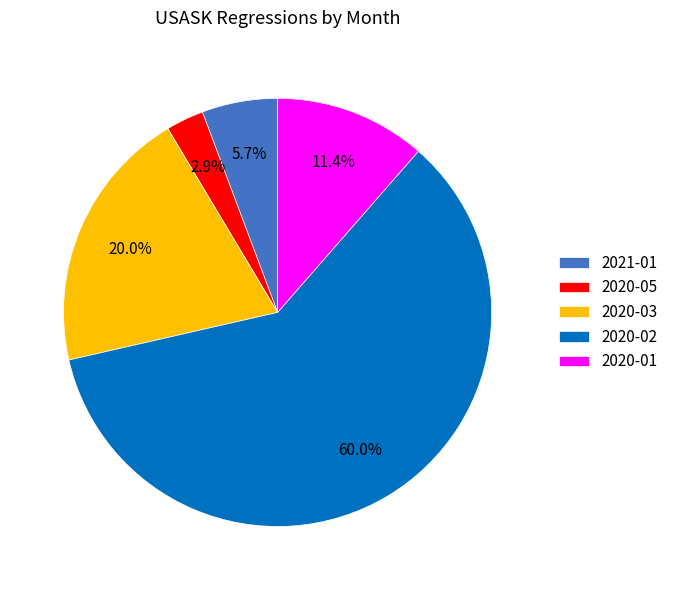

Count the number of slices in the pie.

5